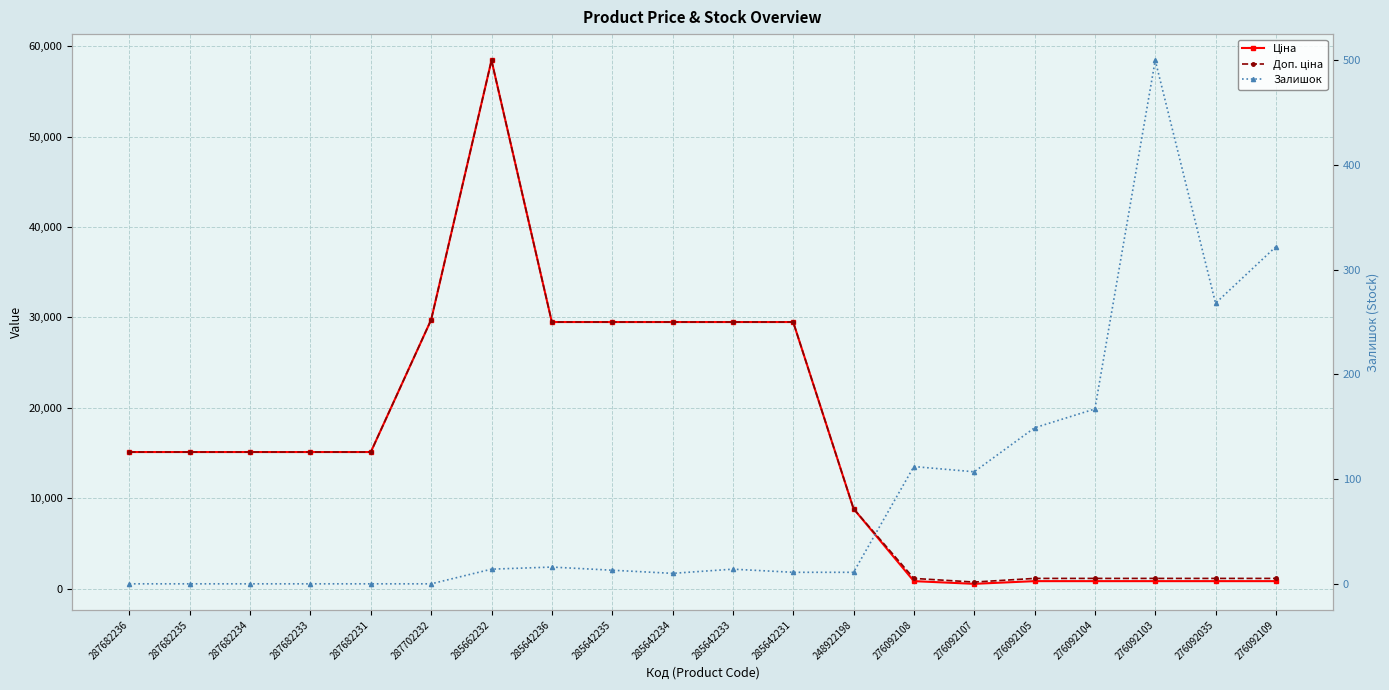

The Залишок series shows 159.6 at 287702232. True or false?

False